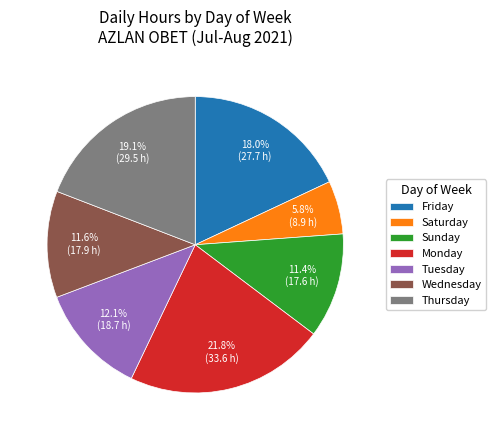

Does any single category account for the majority?

No